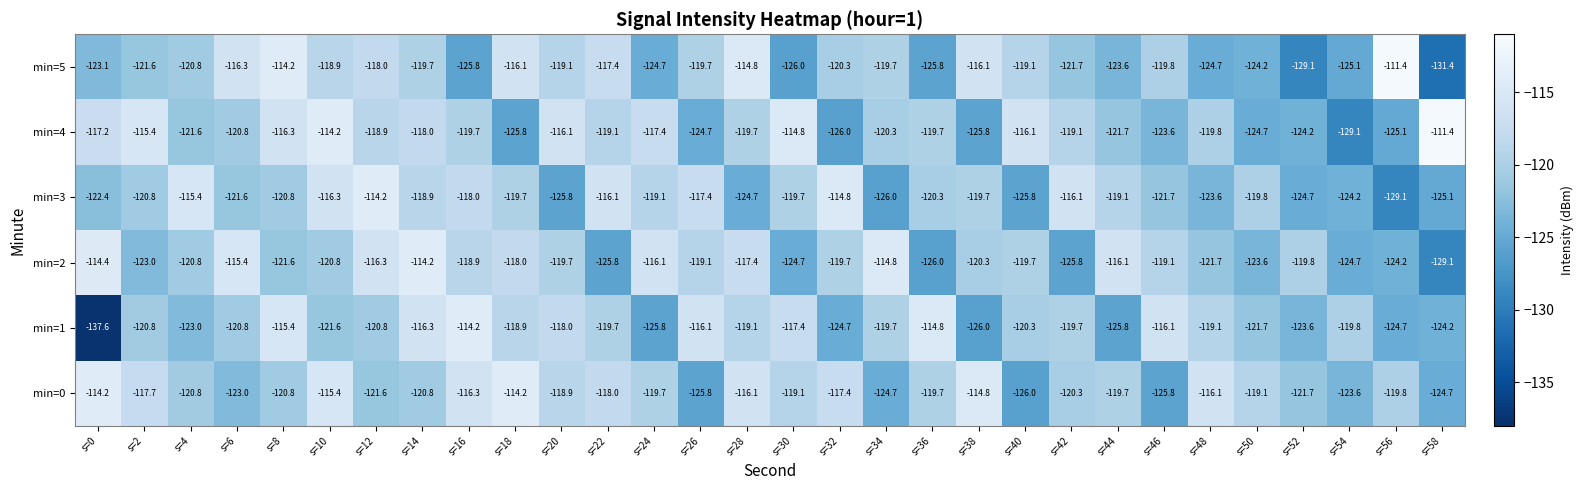

At which label does min=4 reach its peak?

s=58